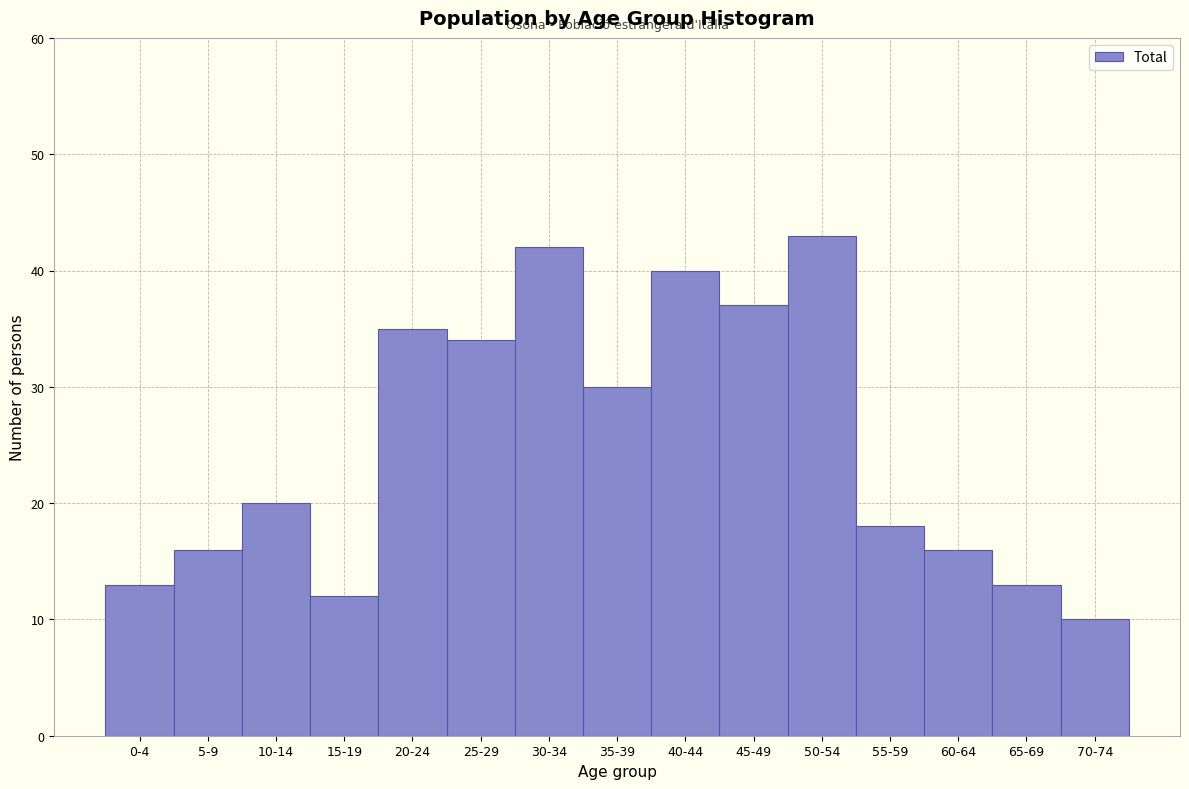

Reading left to right, what are all the values shown in this chart?

13	16	20	12	35	34	42	30	40	37	43	18	16	13	10